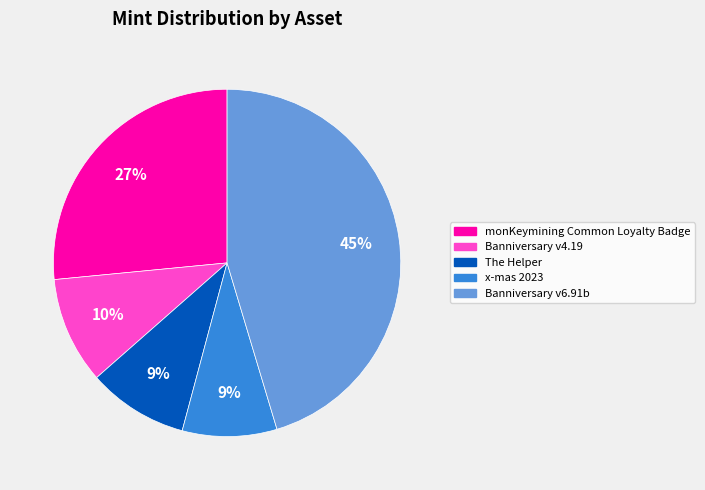

What is the ratio of the value at monKeymining Common Loyalty Badge to the value at x-mas 2023?

3.0